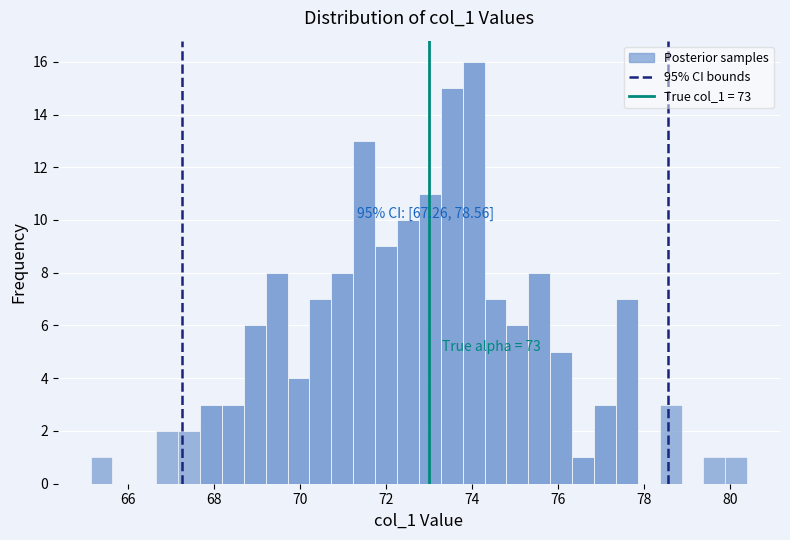

Around what value on the x-axis is the tallest bar? Give the approximate position of its centre, as read against the axis.

74.0